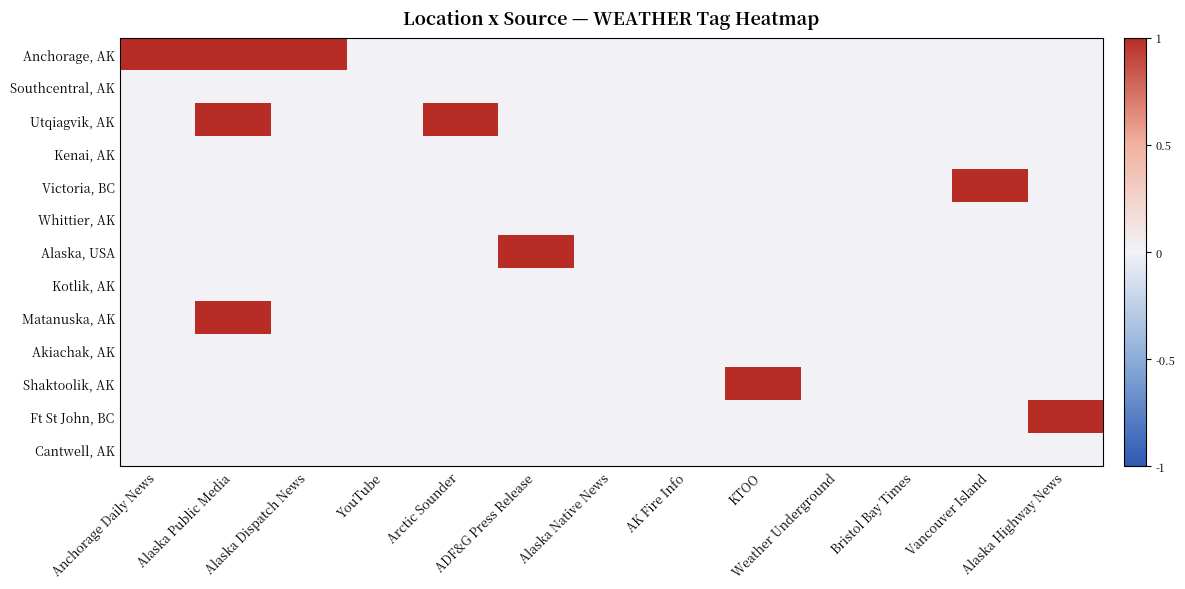

What is the spread (max minus min) of values at Alaska Dispatch News?

1